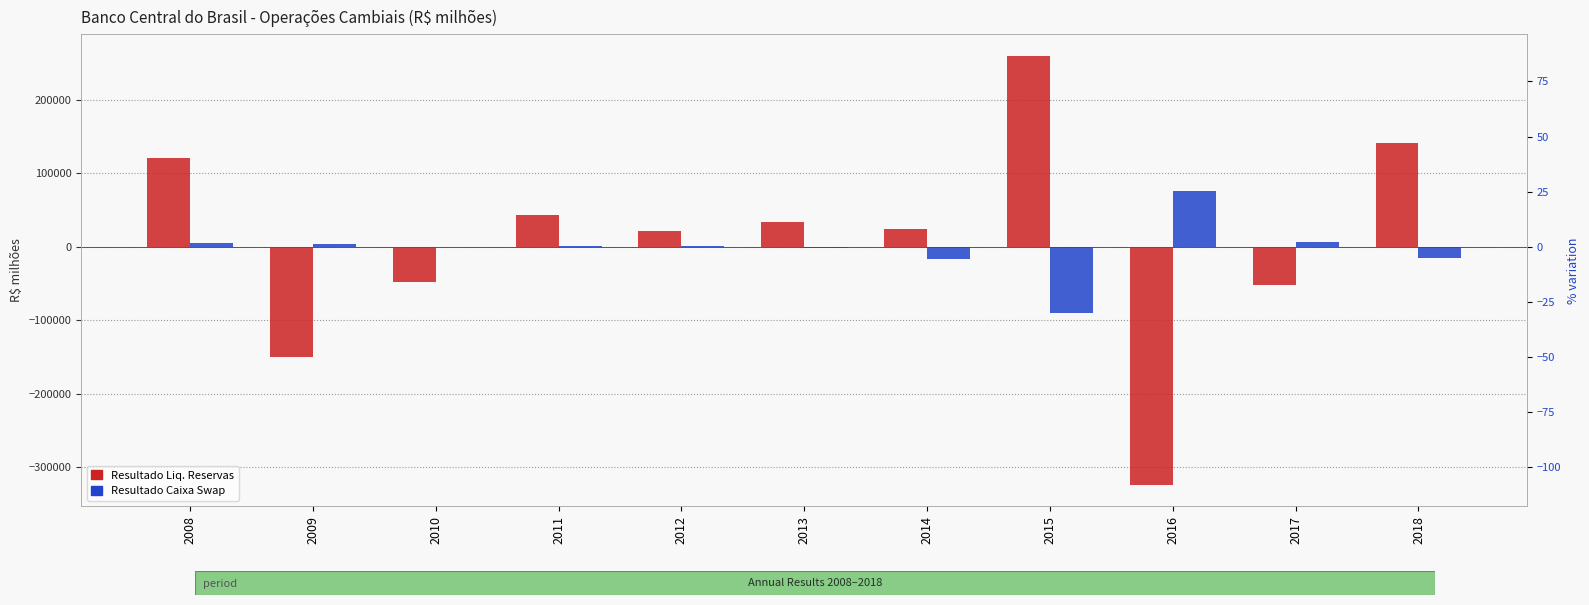

How many positive values does the Resultado Liq. Reservas series have?

7